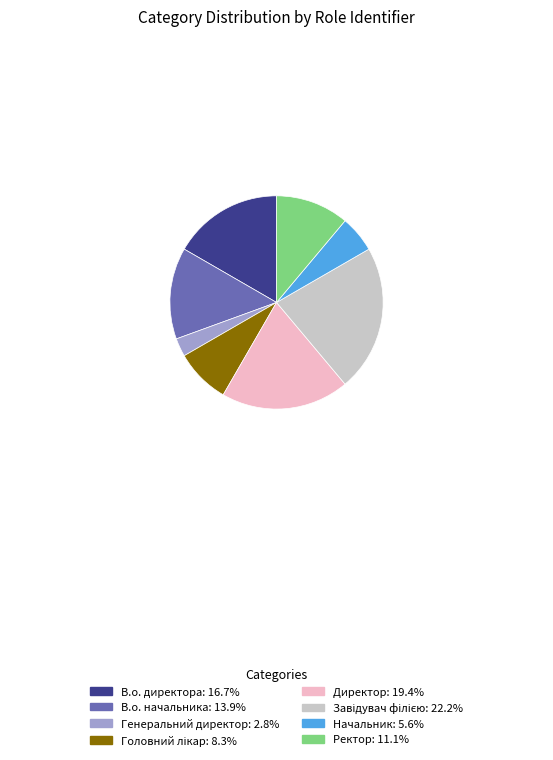

Combined, do В.о. директора and Ректор account for over 50%?

No